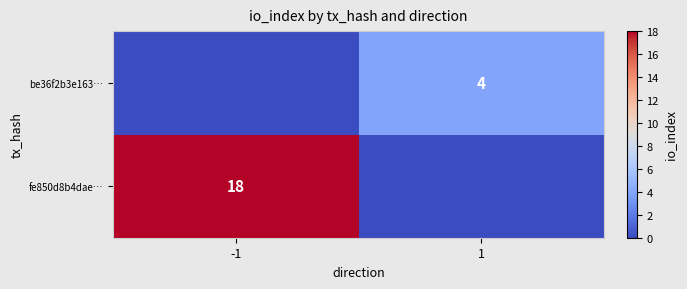

The fe850d8b4dae… series shows 30 at -1. True or false?

False